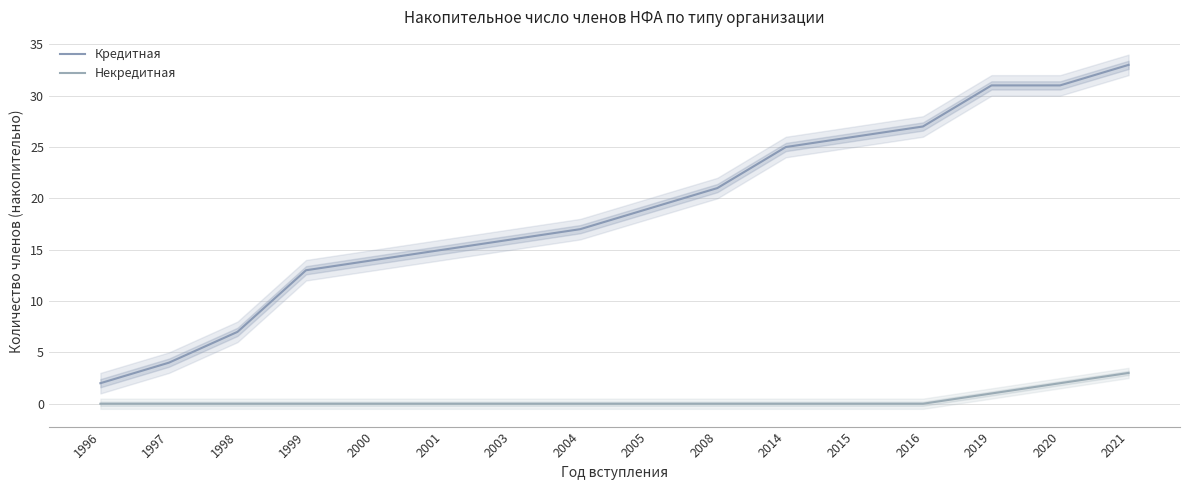

List the labels in order of Некредитная value, largest first.

2021, 2020, 2019, 1996, 1997, 1998, 1999, 2000, 2001, 2003, 2004, 2005, 2008, 2014, 2015, 2016